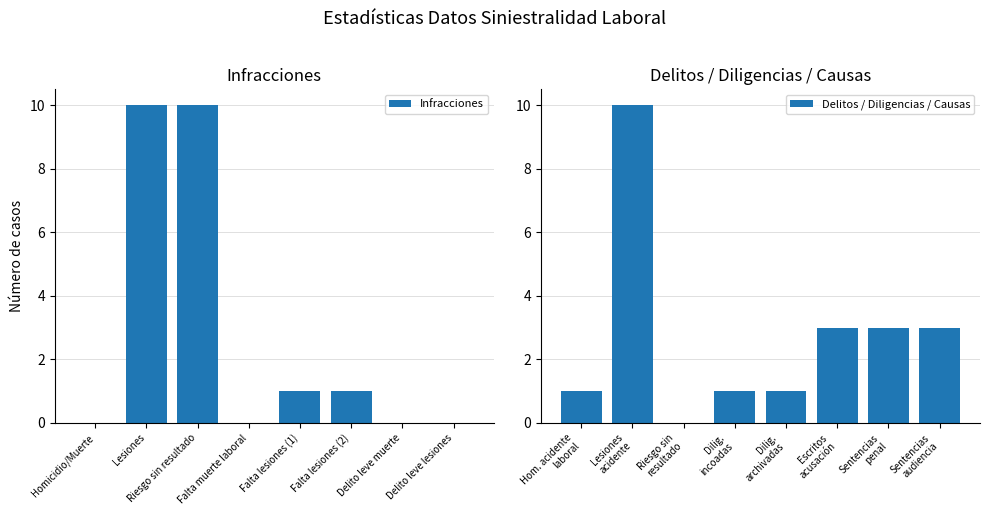

Reading left to right, what are all the values shown in this chart?

Infracciones: Homicidio/Muerte=0	Lesiones=10	Riesgo sin resultado=10	Falta muerte laboral=0	Falta lesiones (1)=1	Falta lesiones (2)=1	Delito leve muerte=0	Delito leve lesiones=0
Delitos / Diligencias / Causas: Hom. acidente
laboral=1	Lesiones
acidente=10	Riesgo sin
resultado=0	Dilig.
incoadas=1	Dilig.
archivadas=1	Escritos
acusación=3	Sentencias
penal=3	Sentencias
audiencia=3